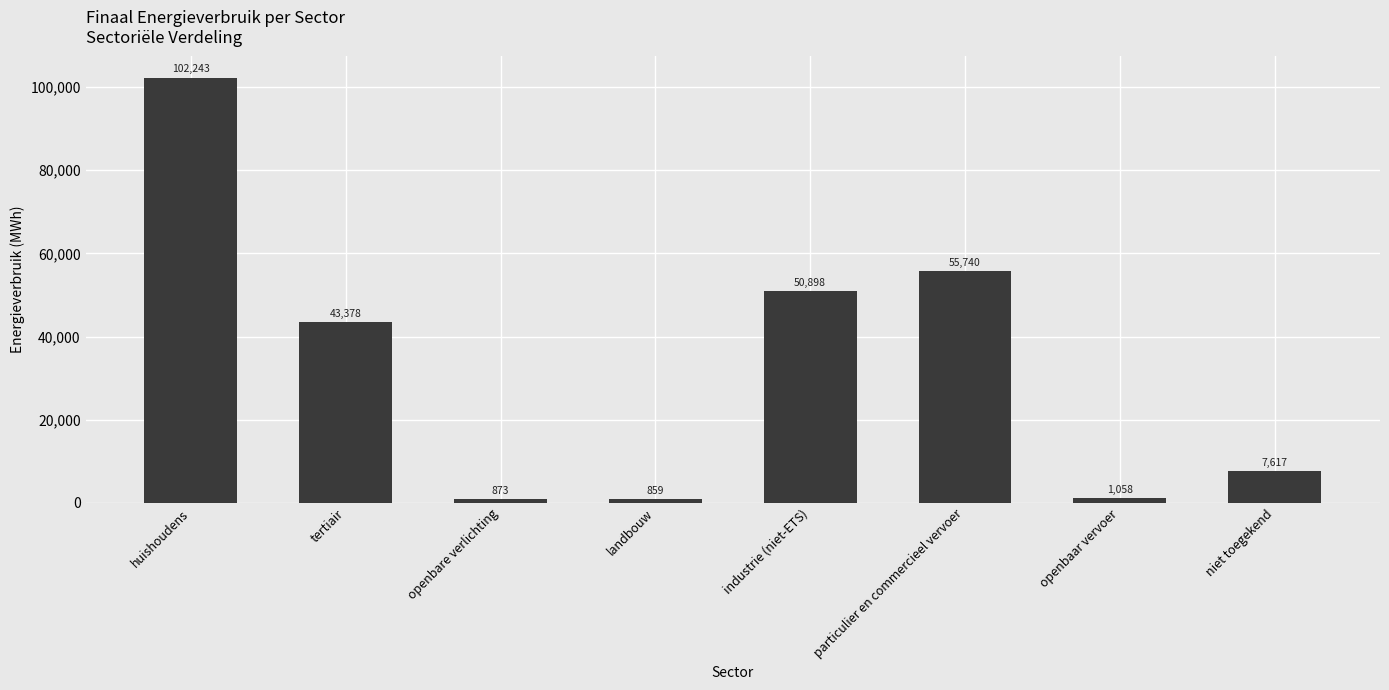

The chart shows a value of 55740.1 at particulier en commercieel vervoer. True or false?

True